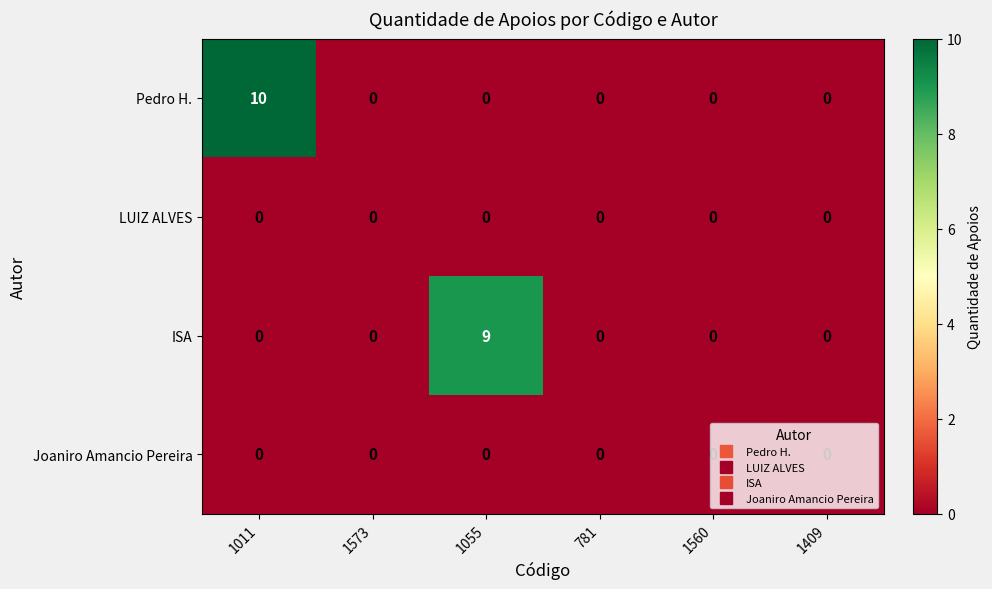

How many categories are shown in the chart?

6